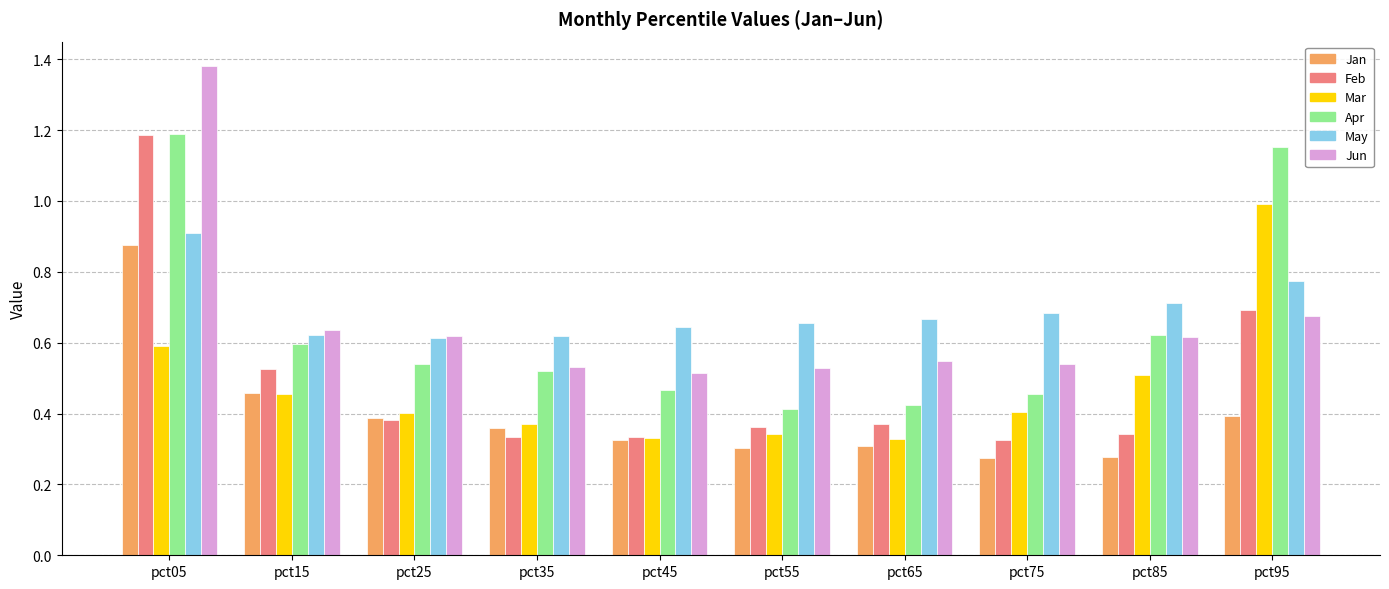

The value of Feb at pct95 is 0.7. True or false?

True